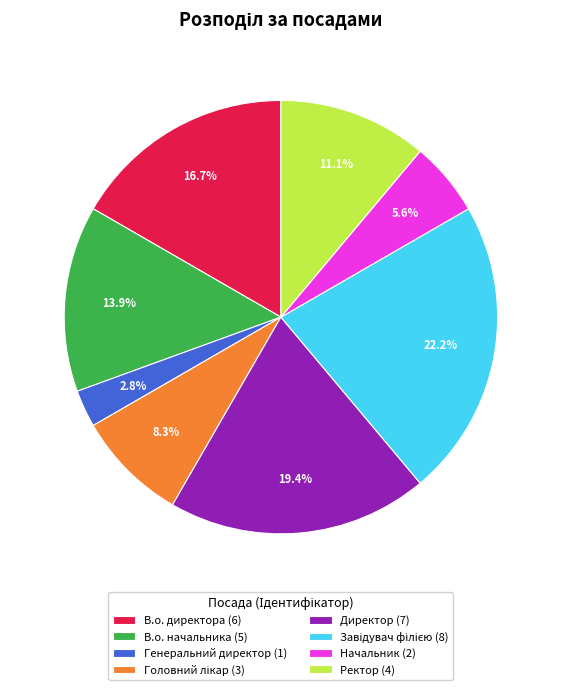

Between Начальник (2) and Генеральний директор (1), which is larger?

Начальник (2)